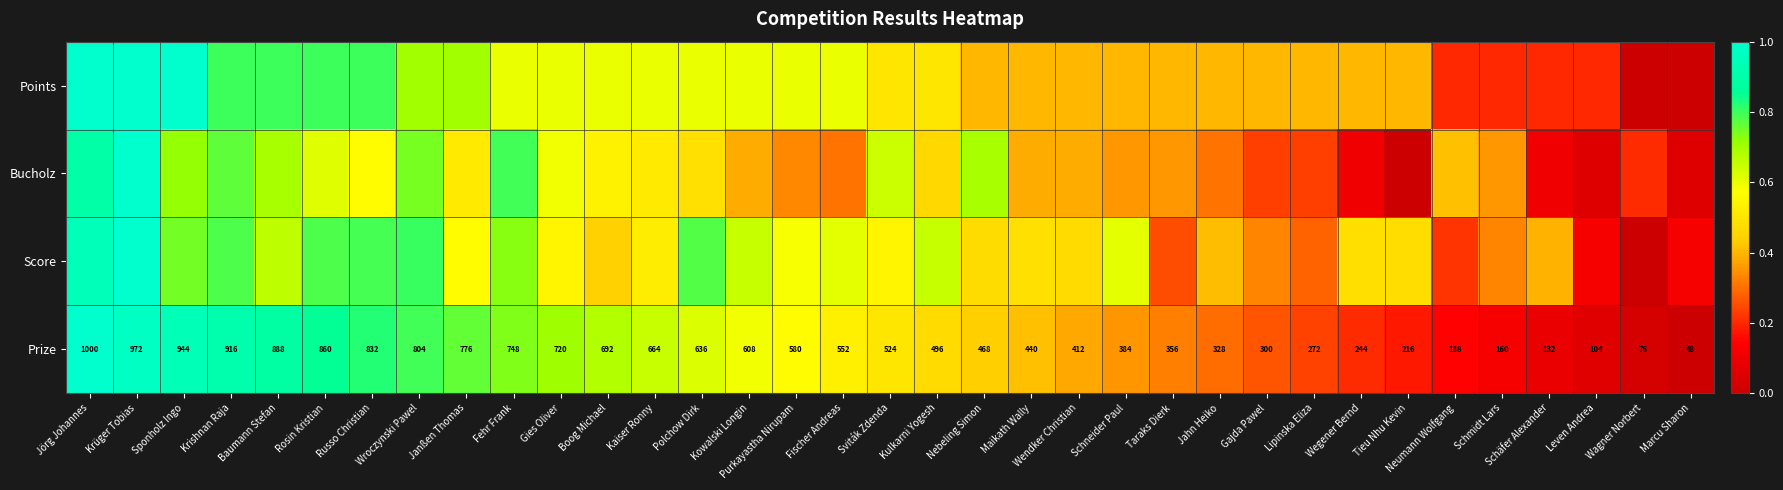

What is the difference between the maximum and minimum values in the Score series?

1.0